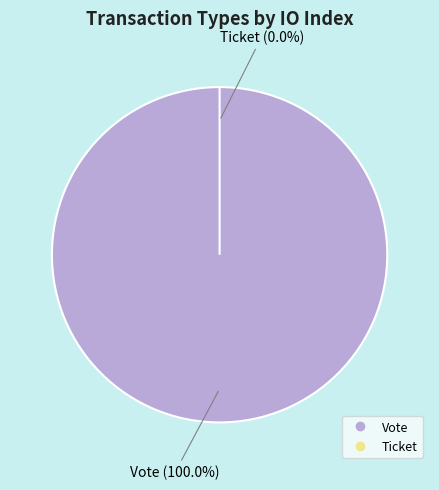

What is the majority slice?

Vote